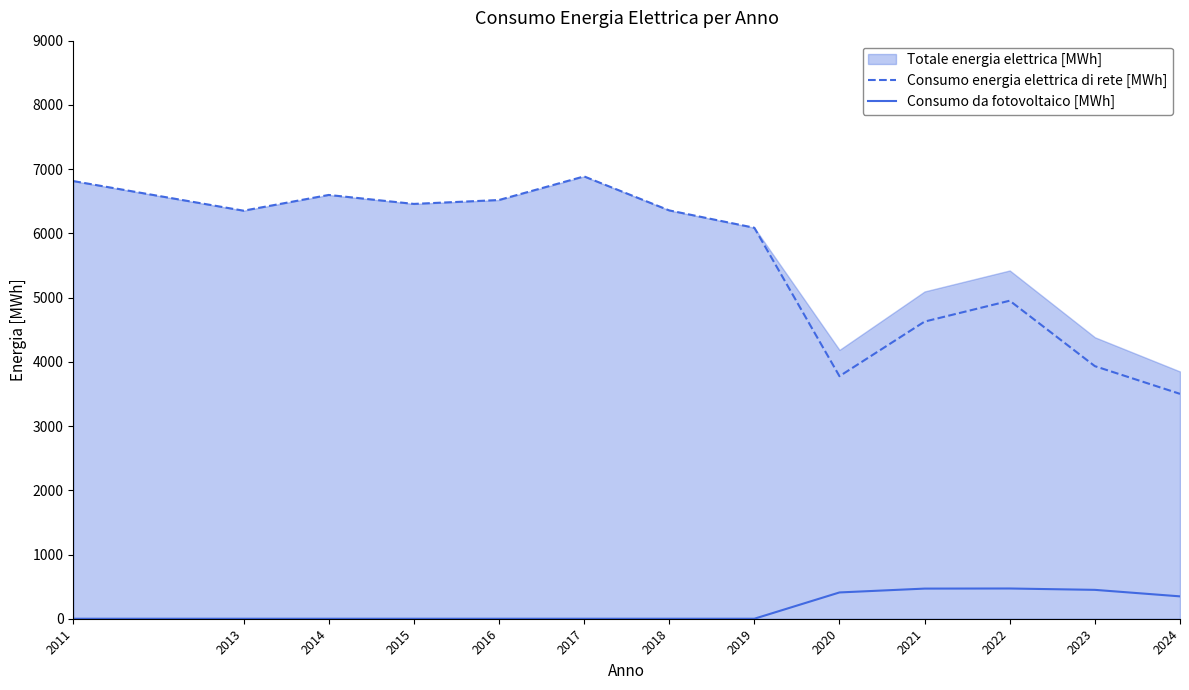

Which series has the largest total across all categories?

Consumo energia elettrica di rete [MWh]